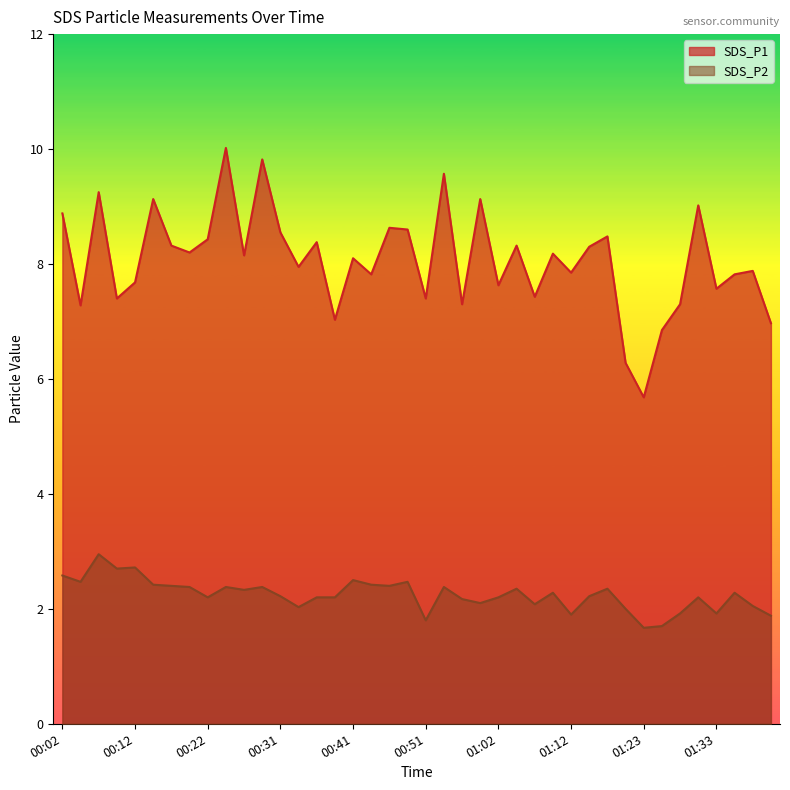

Which category has the highest value in the SDS_P2 series?

00:07